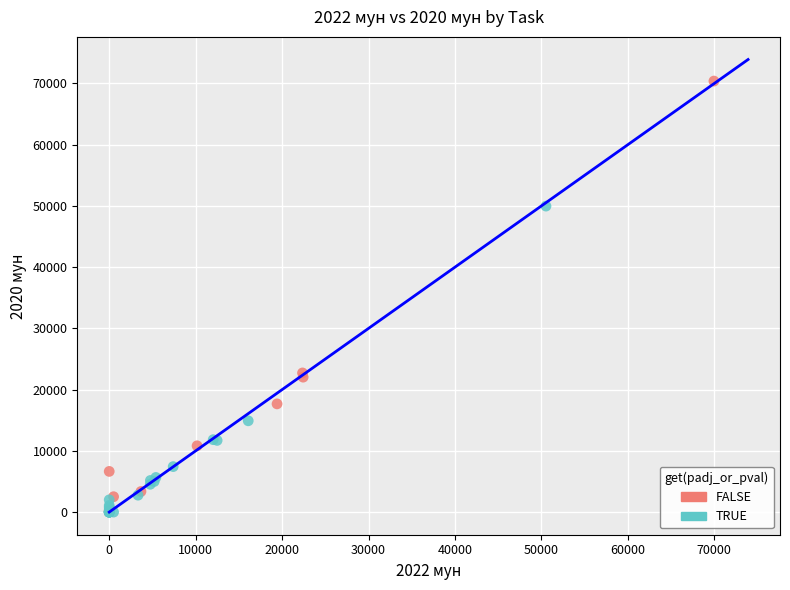

What are all the series names shown in the legend?

FALSE, TRUE